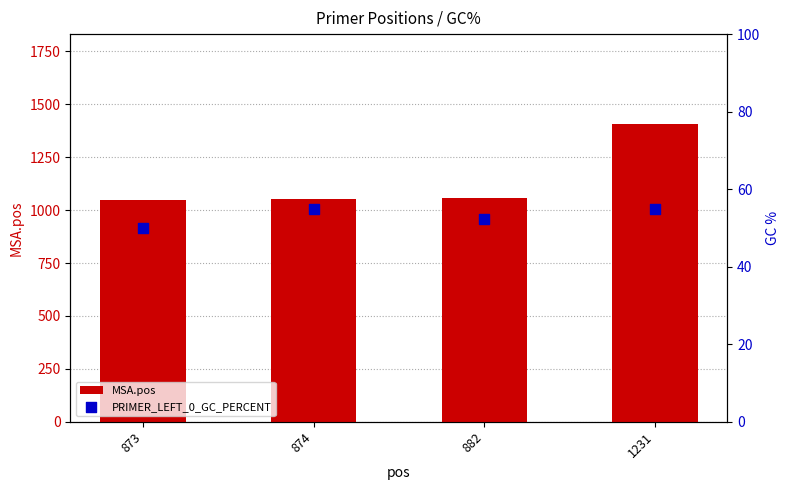

Which series reaches the maximum Y coordinate?

MSA.pos